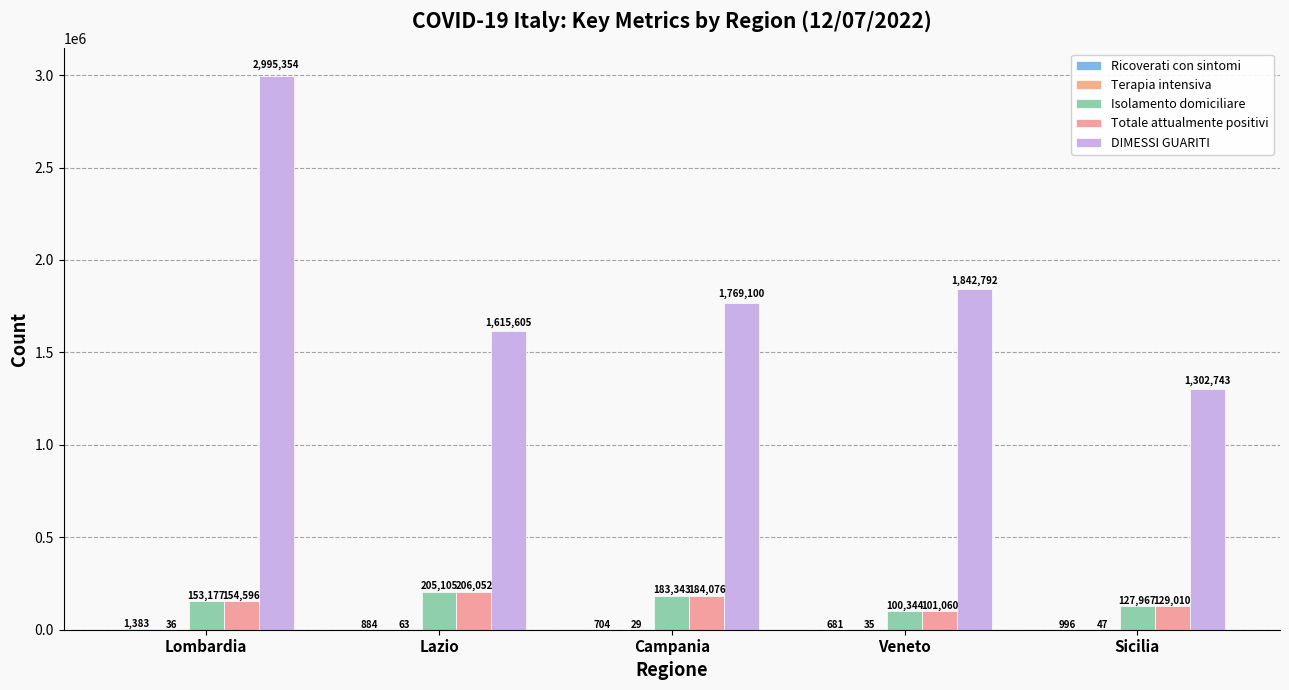

What is the total value across all series at Lombardia?

3304546